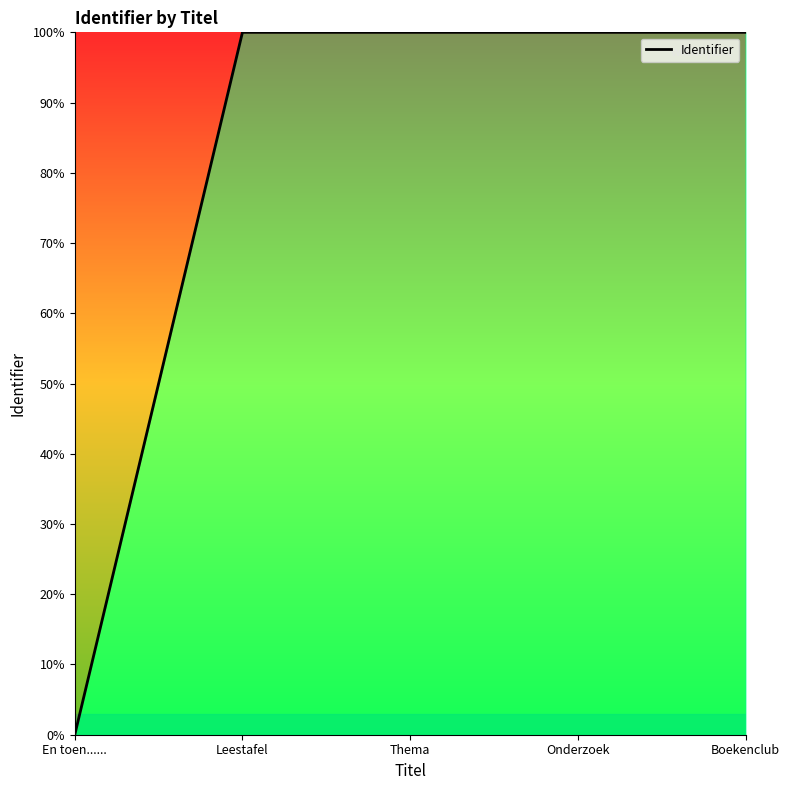

What value does the data have at Thema?

100.0